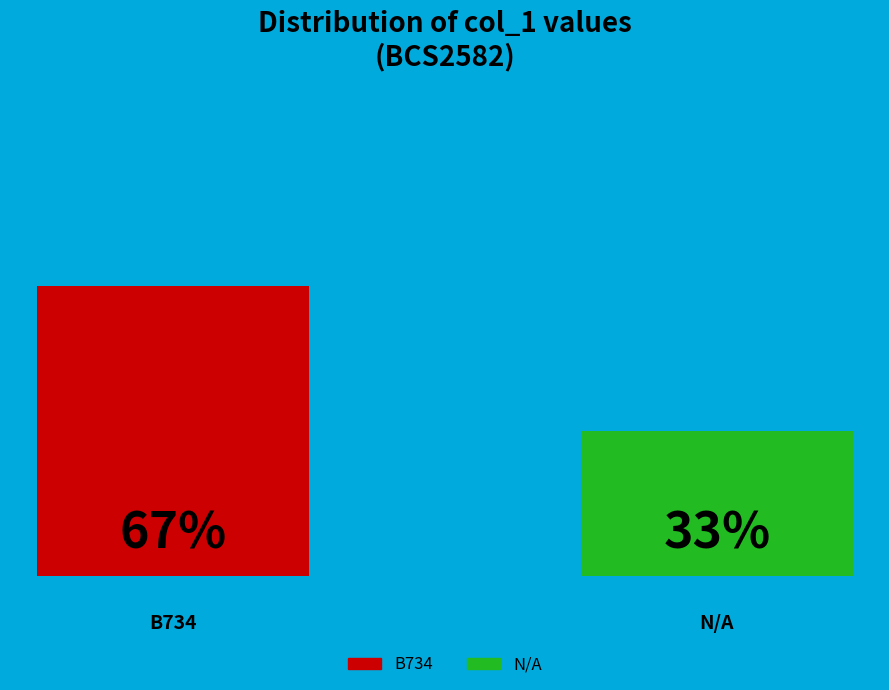

Are the bars grouped side by side (vs. stacked)?

Yes